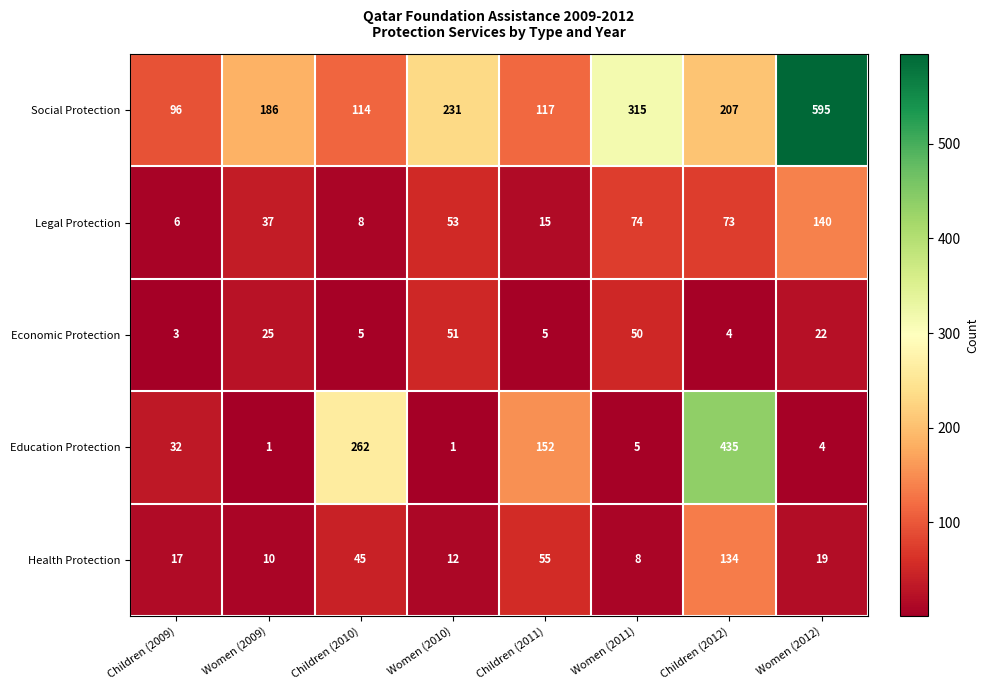

Rank the series at Women (2012) from highest to lowest value.

Social Protection, Legal Protection, Economic Protection, Health Protection, Education Protection